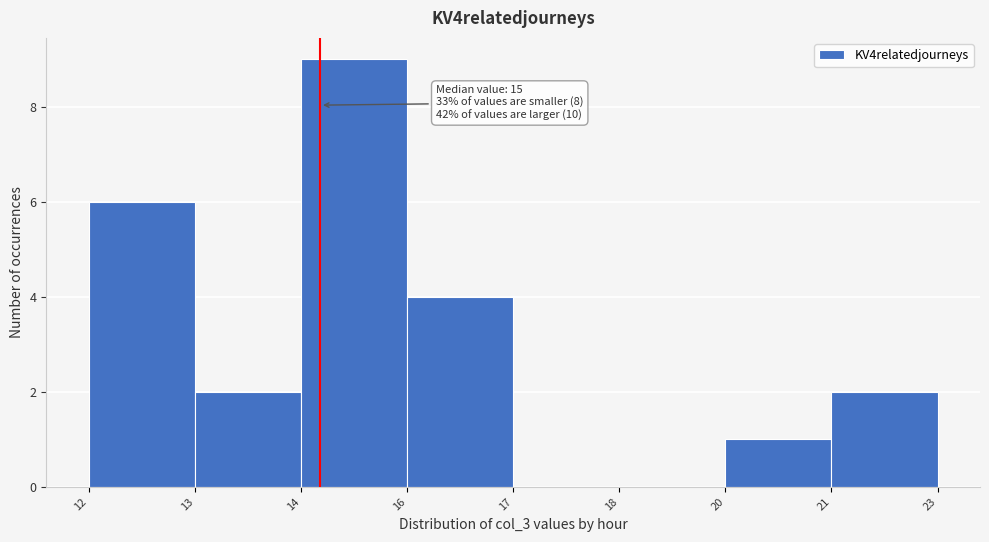

Reading left to right, extract all data points from this chart.

12=6	13=2	14=9	16=4	17=0	18=0	20=1	21=2